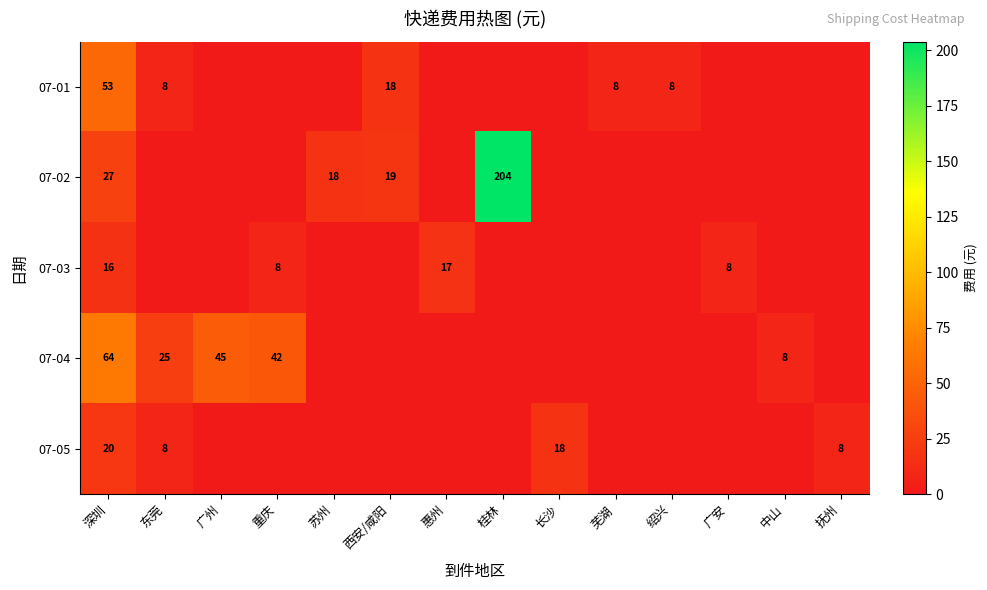

What is the difference between the highest and lowest values at 深圳?

48